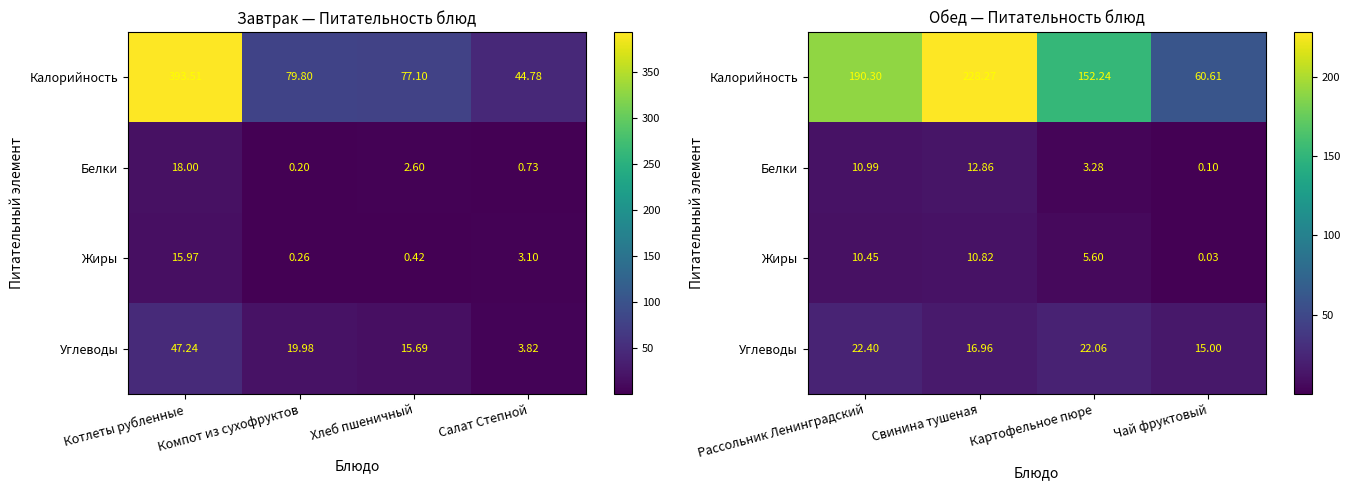

True or false: Жиры has a value of 6.5 at Свинина тушеная.

False